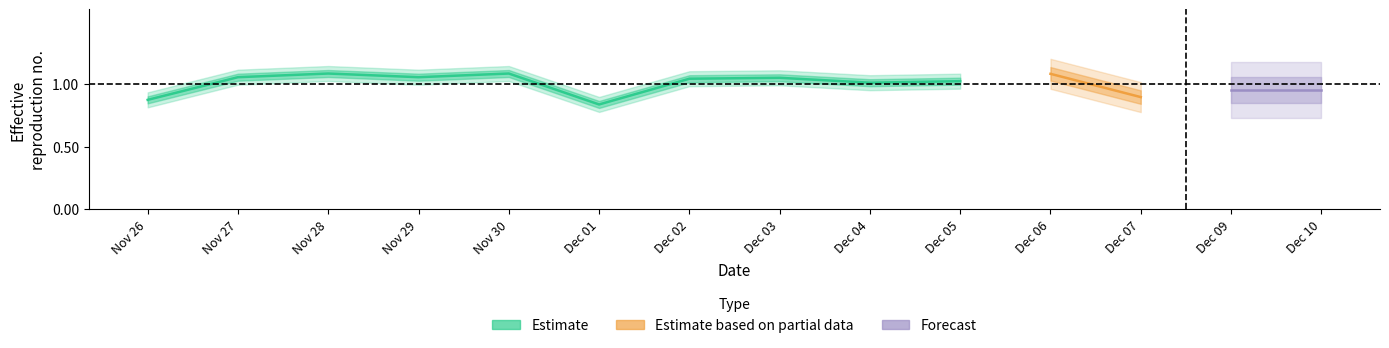

Which has a higher value, 4 or 29?

29